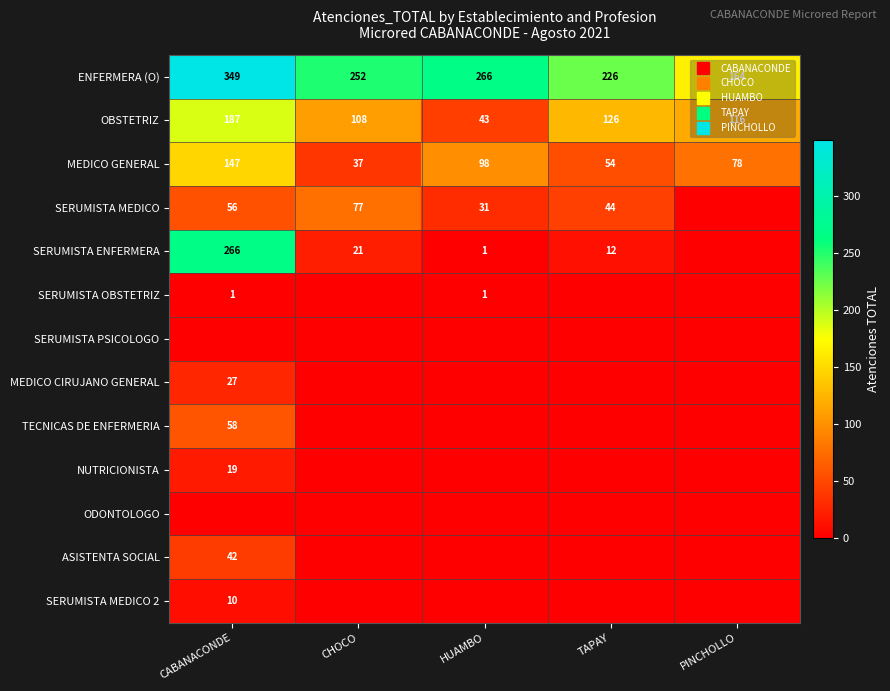

Which series has the largest range (max minus min)?

SERUMISTA ENFERMERA